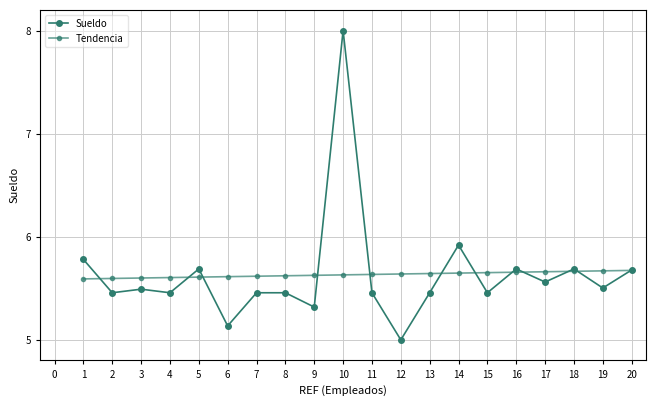

What is the lowest value of the Tendencia series?

5.6